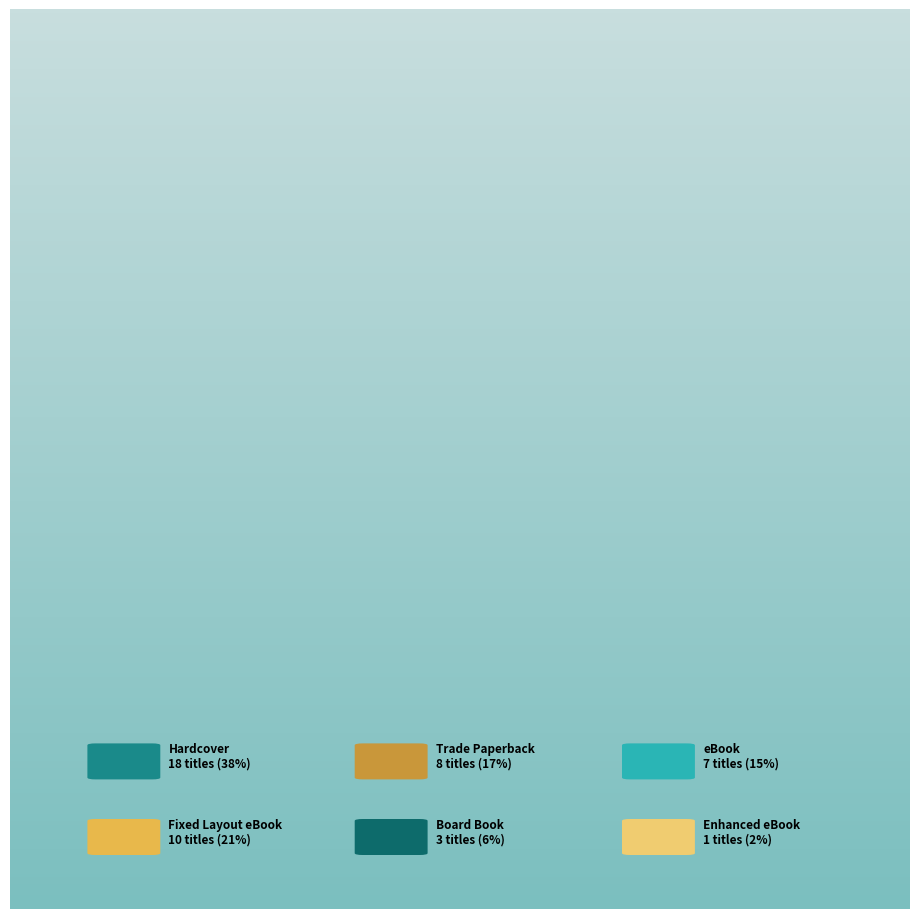

Rank the categories by value from highest to lowest.

Hardcover, Fixed Layout eBook, Trade Paperback, eBook, Board Book, Enhanced eBook